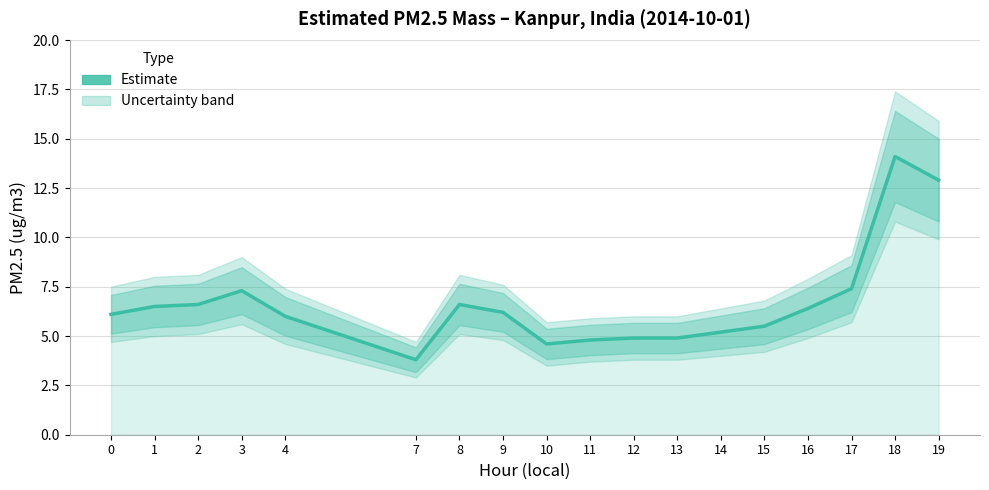

What value does the data have at 18?

14.1